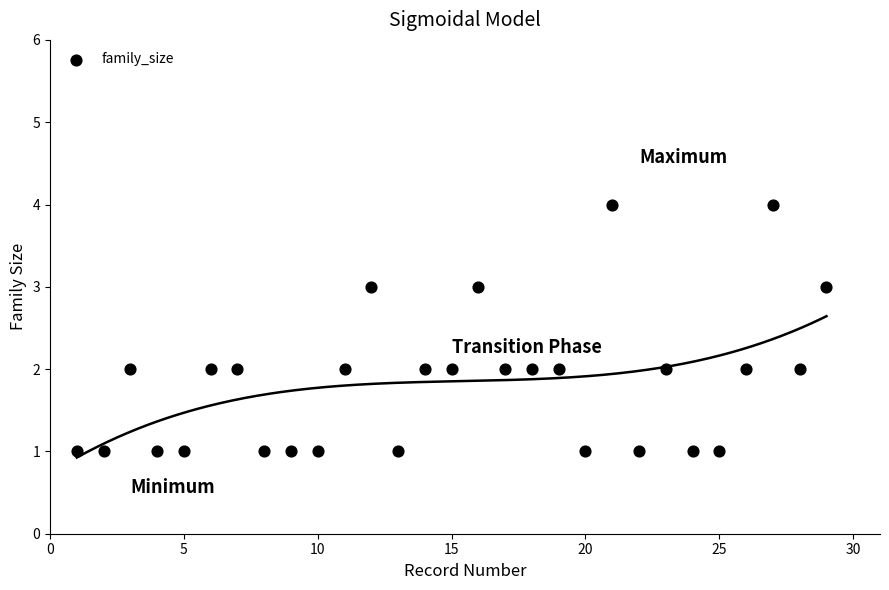

List the coordinates of all points as (X, Y) pairs, reading left to right.

(1, 1)  (2, 1)  (3, 2)  (4, 1)  (5, 1)  (6, 2)  (7, 2)  (8, 1)  (9, 1)  (10, 1)  (11, 2)  (12, 3)  (13, 1)  (14, 2)  (15, 2)  (16, 3)  (17, 2)  (18, 2)  (19, 2)  (20, 1)  (21, 4)  (22, 1)  (23, 2)  (24, 1)  (25, 1)  (26, 2)  (27, 4)  (28, 2)  (29, 3)